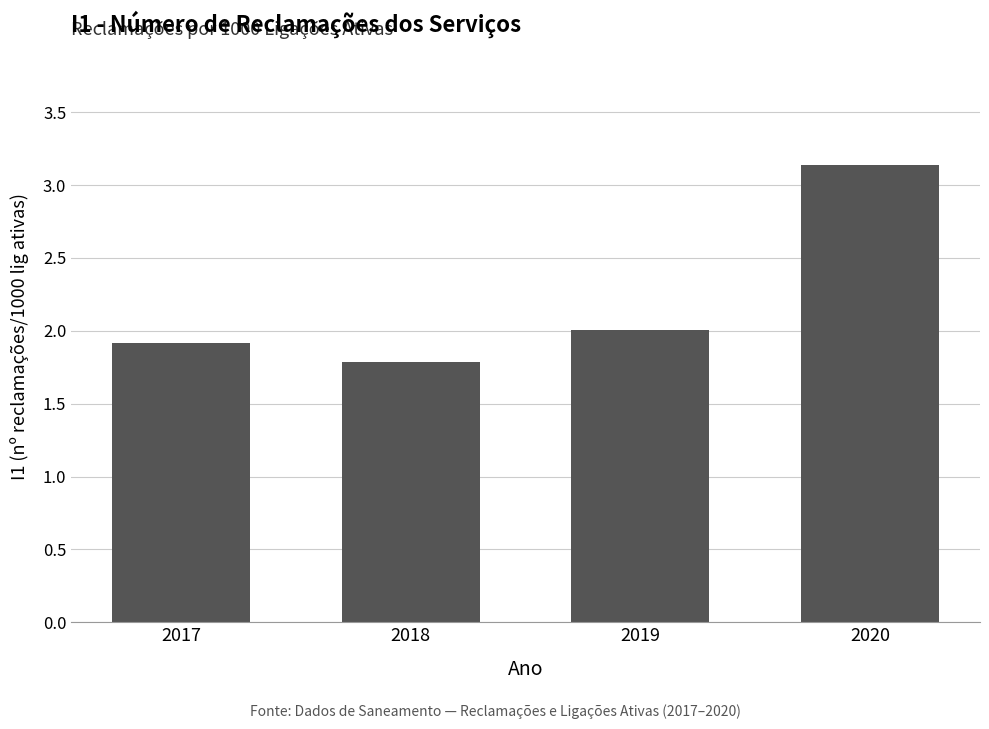

What is the change in value from 2017 to 2020?

+1.2